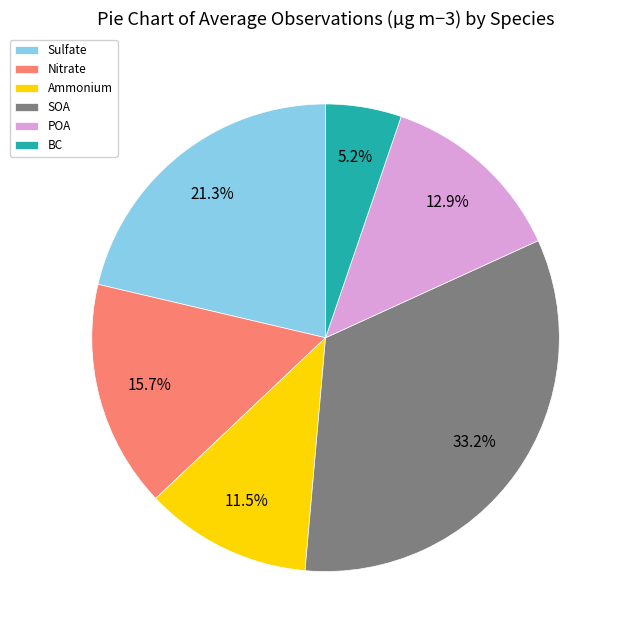

Which category has the biggest portion of the pie?

SOA